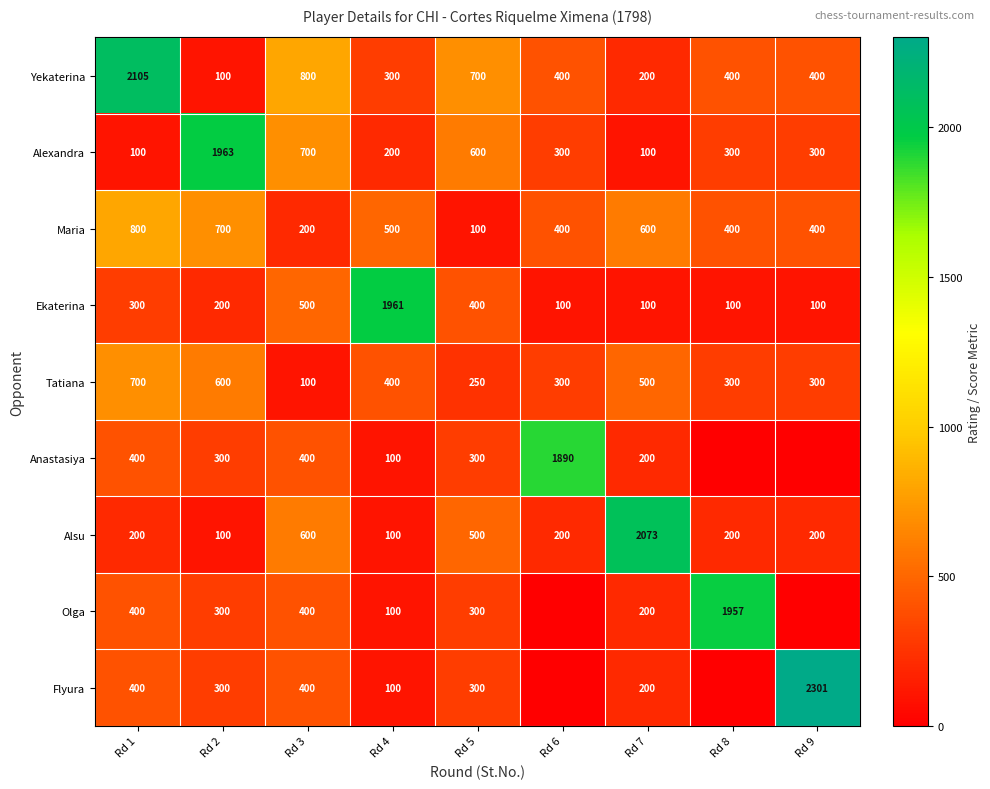

What is the total value across all series at Rd 6?

3590